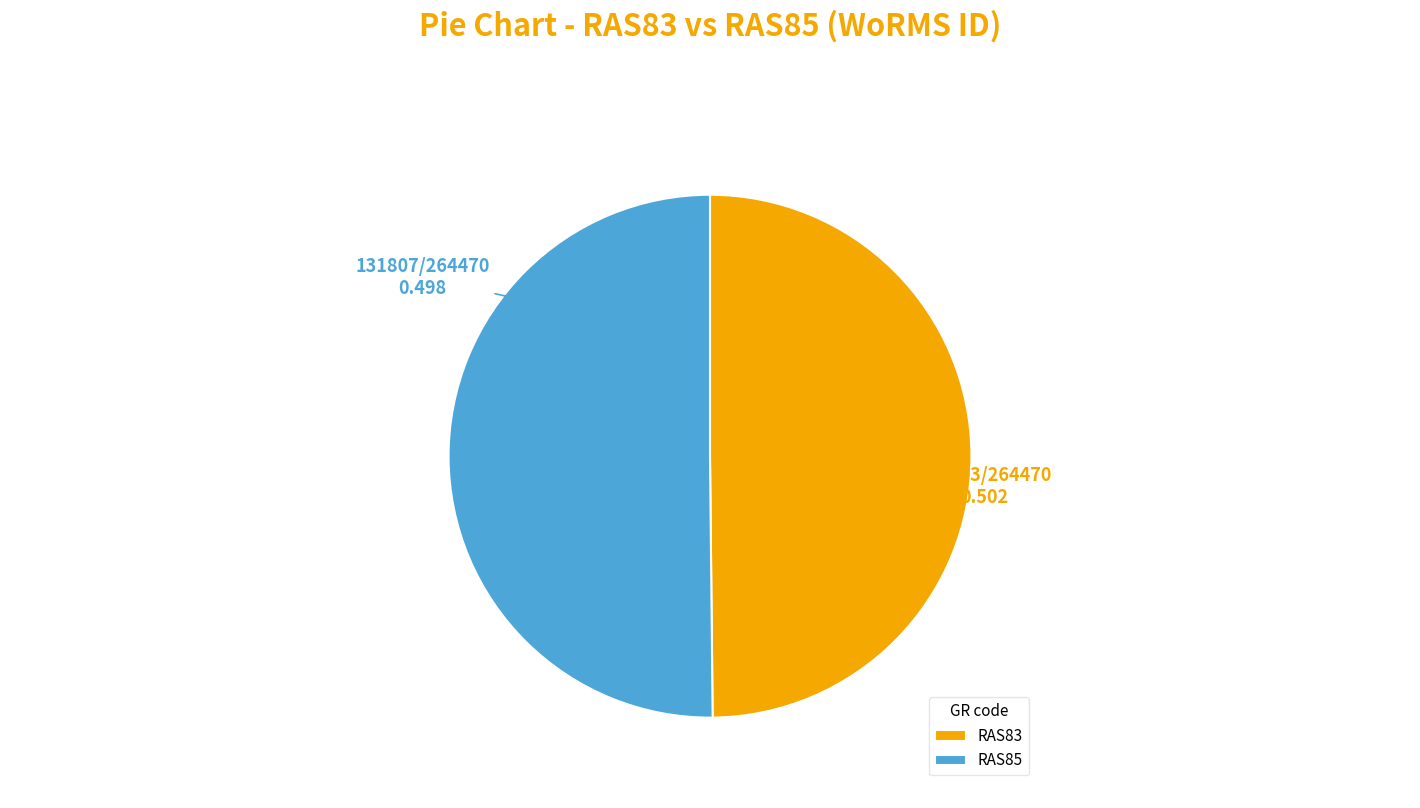

Approximately how many times larger is the value at RAS85 compared to RAS83?

1.0